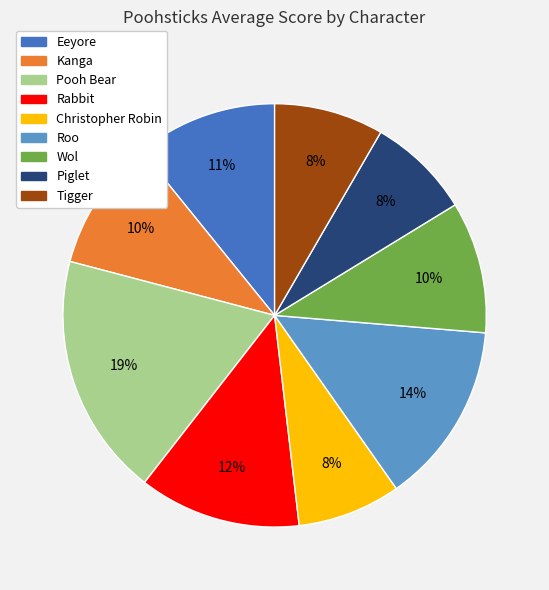

Count the number of slices in the pie.

9